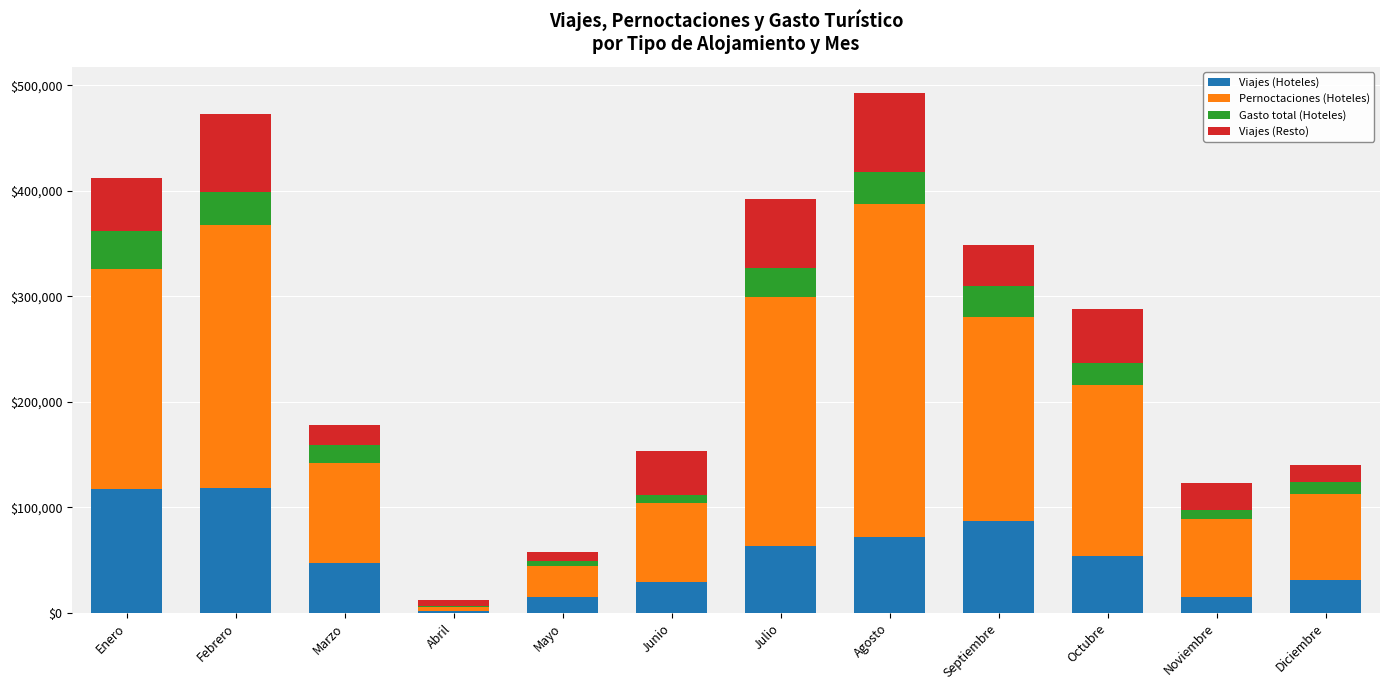

What is the total value across all series at Octubre?

287642.5